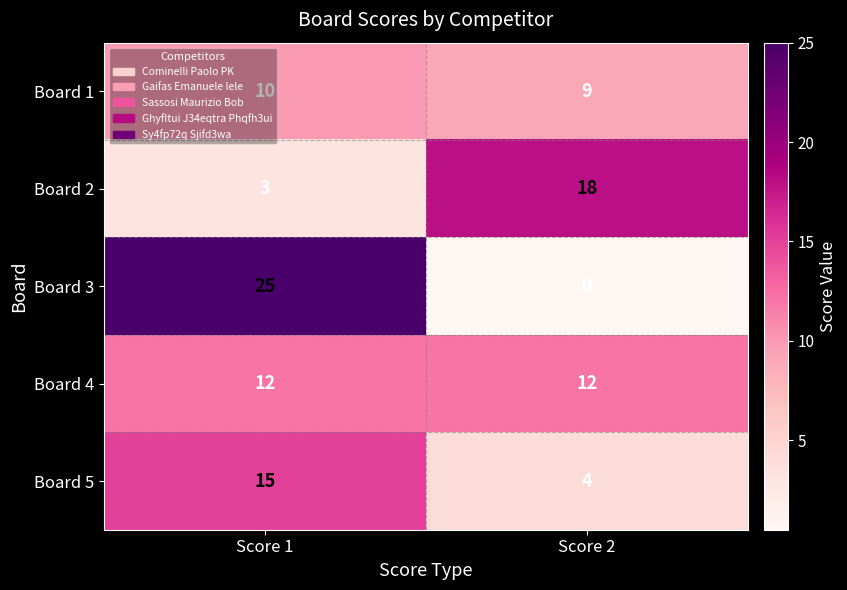

At which category is the sum across all series the highest?

Score 1